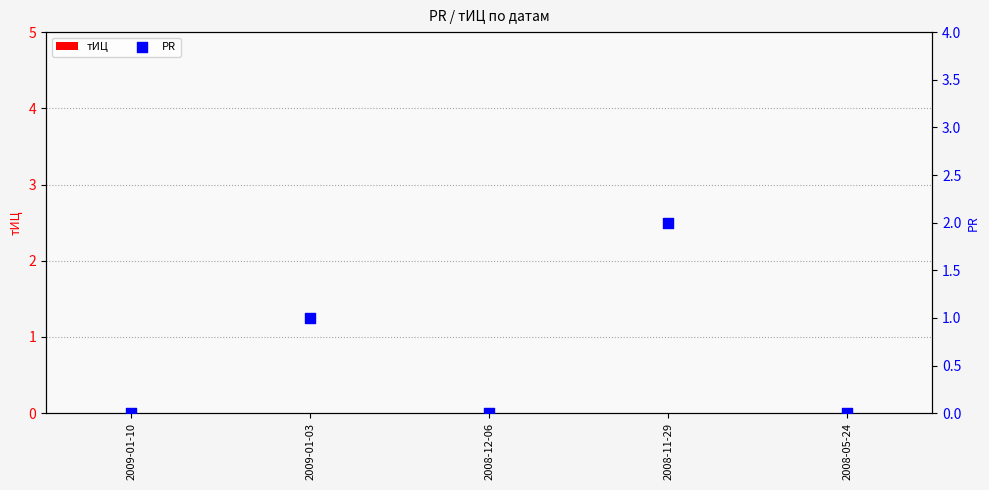

Which series has the largest total across all categories?

PR